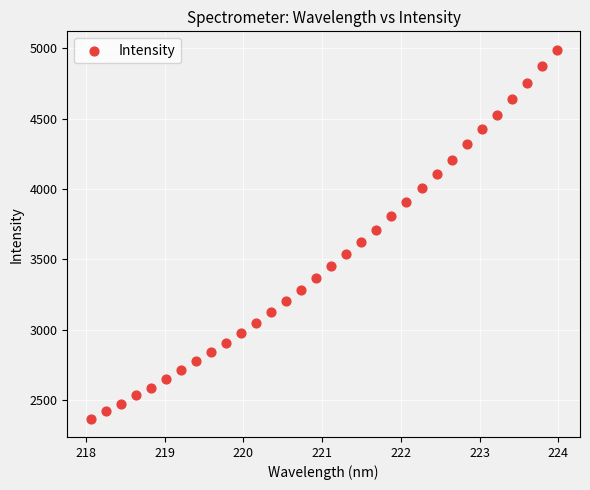

What is the range of Y values (max minus min)?

2617.8